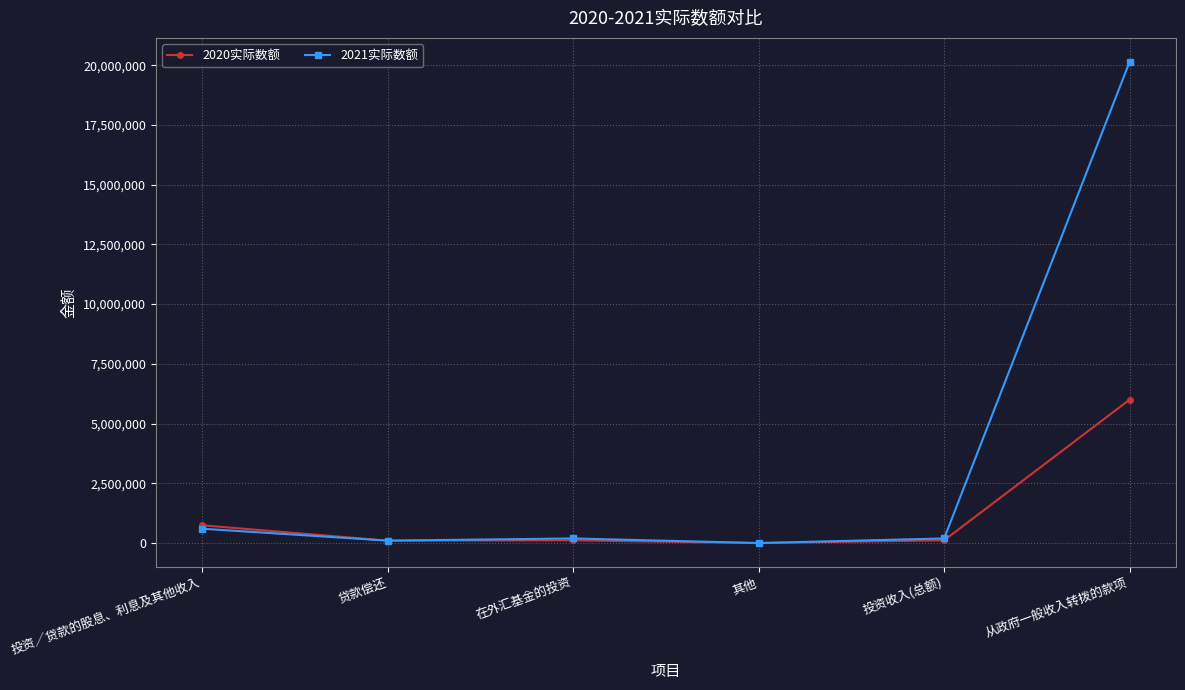

What is the label of the 4th point from the left?

其他